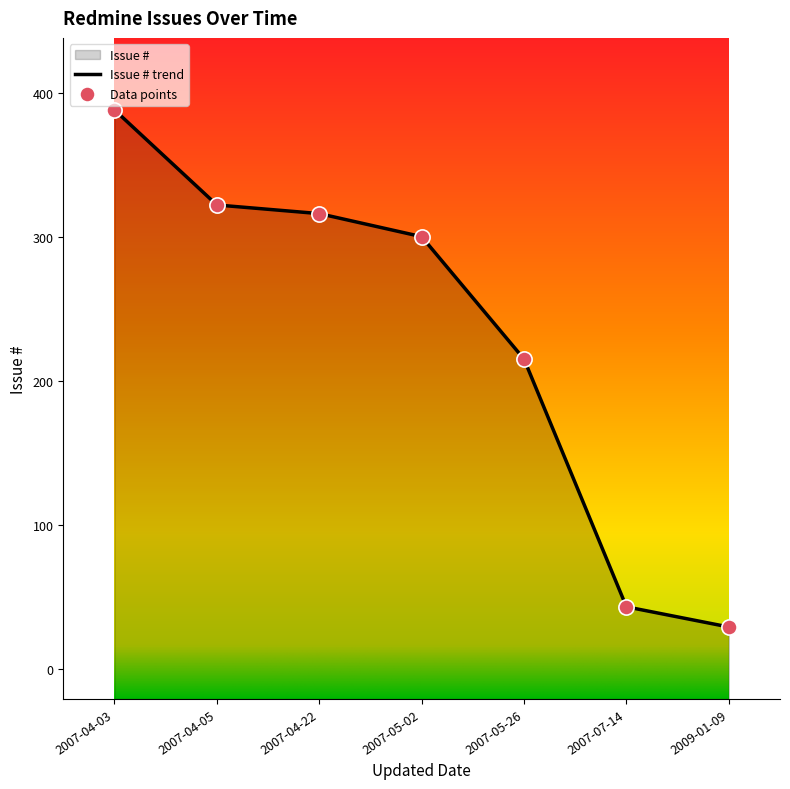

Approximately how many times larger is the value at 2009-01-09 compared to 2007-05-26?

0.1